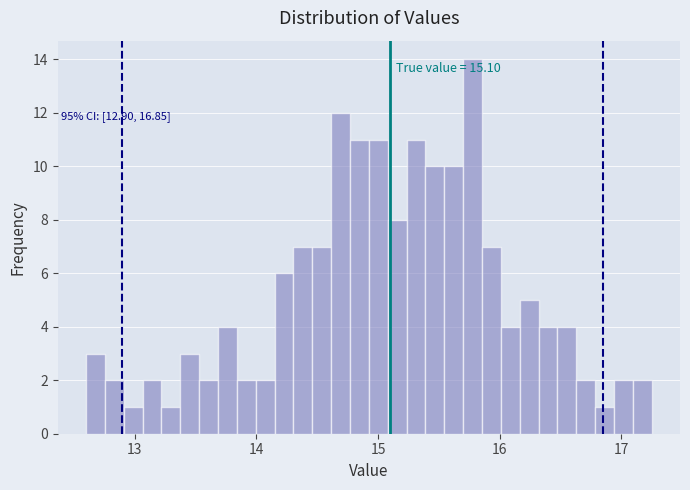

Read against the x-axis, roughly where is the centre of the tallest bar?

15.8